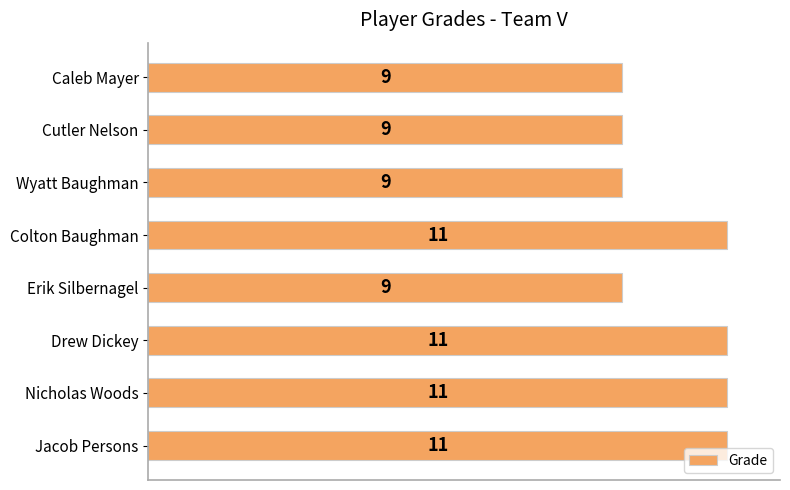

Is it true that the value at Cutler Nelson is 13?

False